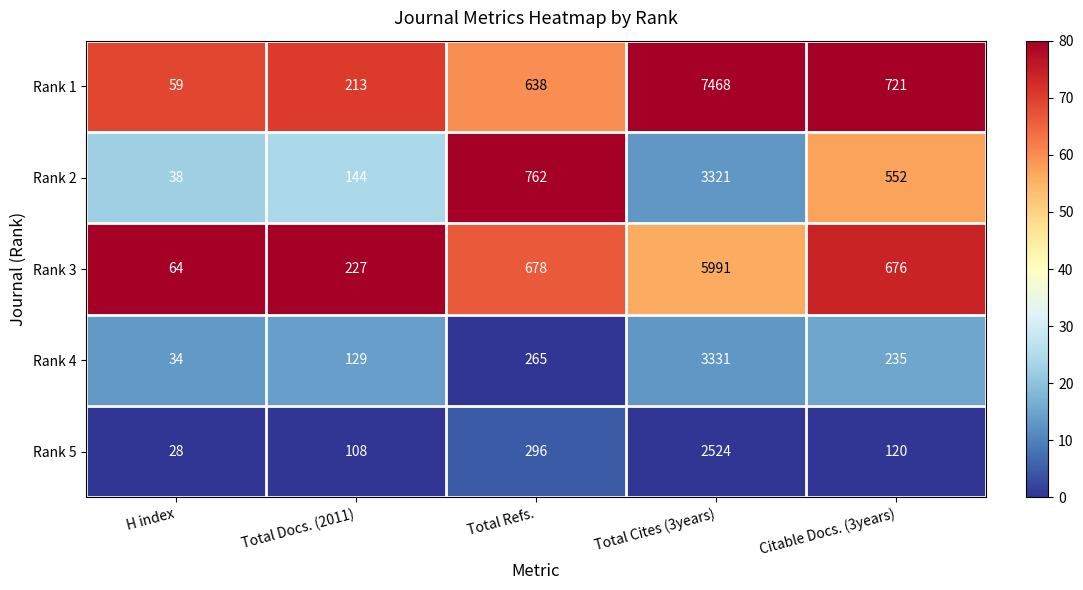

What value does the Rank 3 series have at H index, to the nearest 50?

50